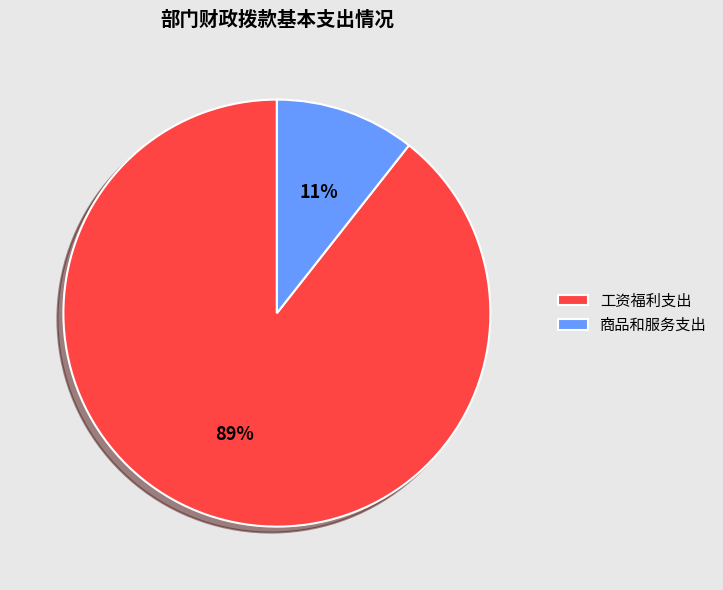

How many slices are in this pie chart?

2